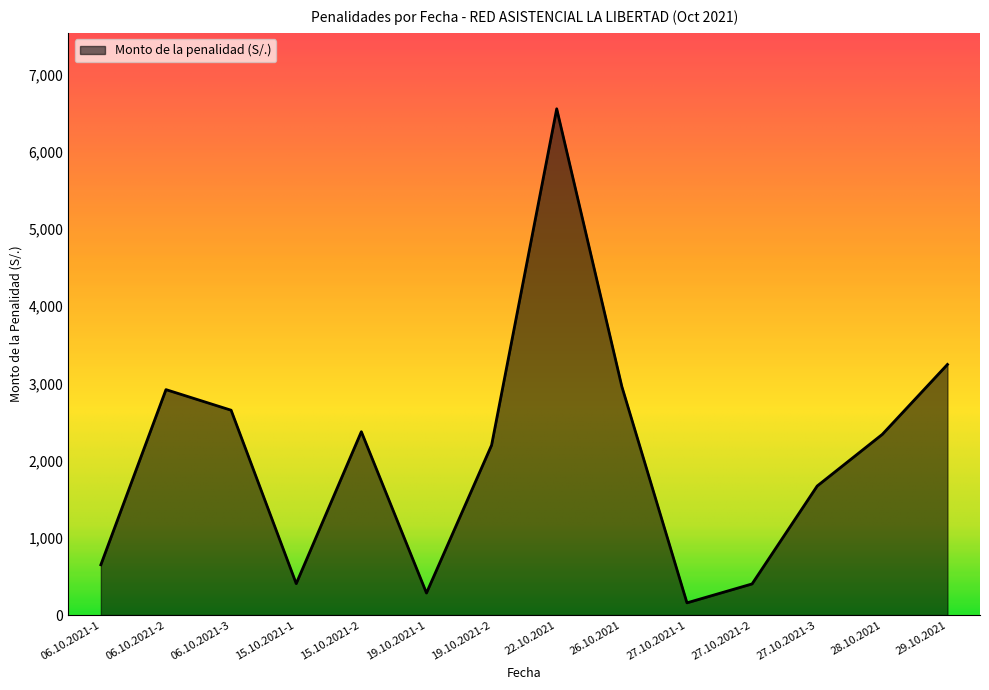

What is the difference between the values at 15.10.2021-1 and 28.10.2021?

1933.1